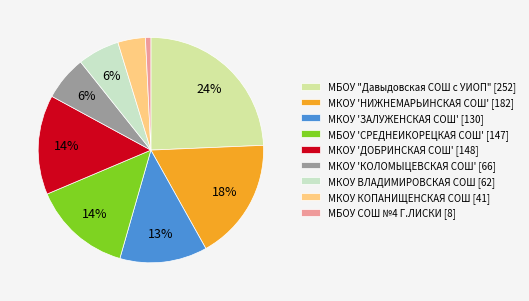

The МКОУ 'ДОБРИНСКАЯ СОШ' slice represents 2% of the pie. True or false?

False